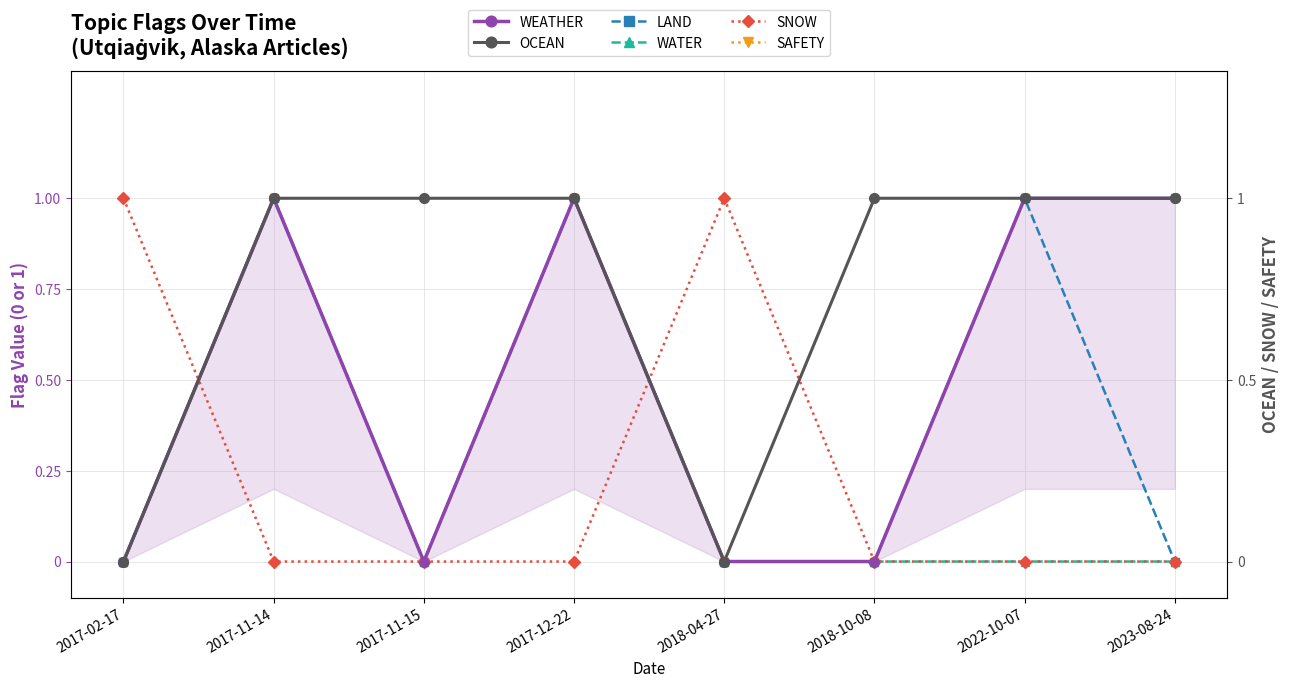

At which category does the chart reach its minimum across all series?

2017-02-17